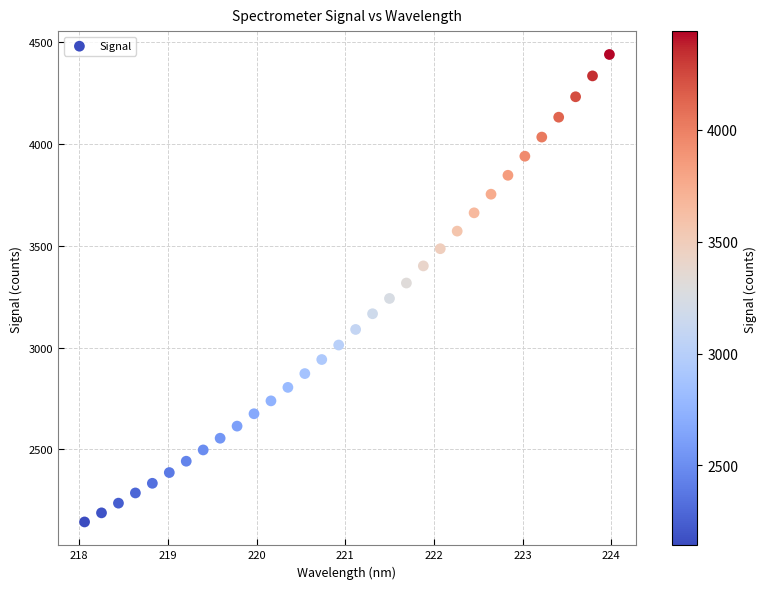

What is the range of X values (max minus min)?

5.9